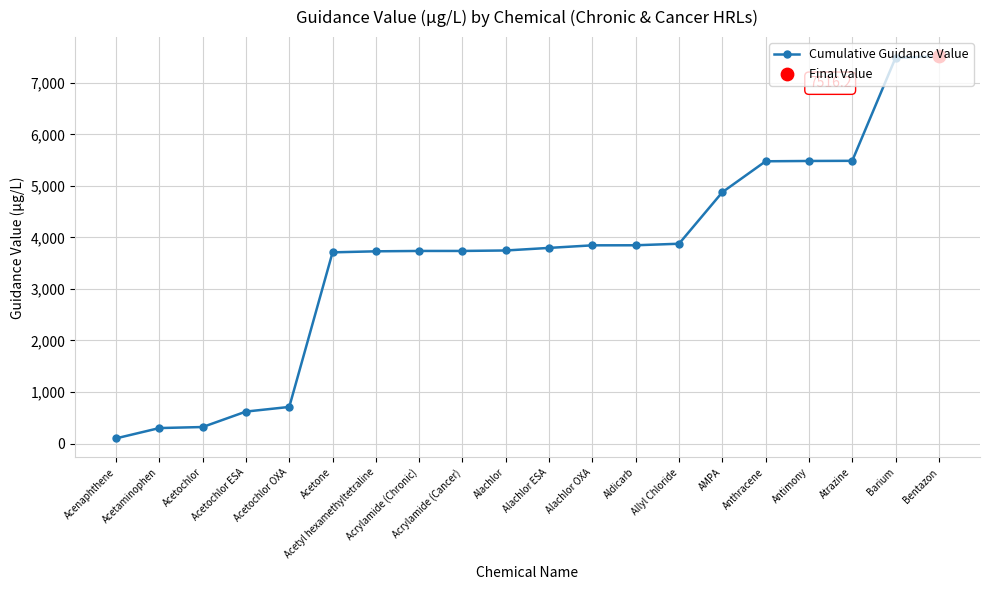

What is the change in value from Acetochlor to Acetyl hexamethyltetraline?

+3410.0